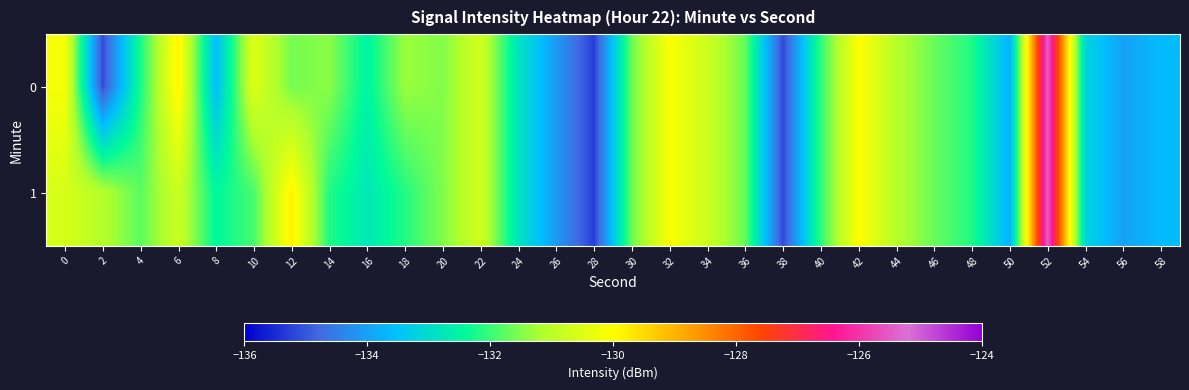

What is the total value across all series at 12?

-261.4